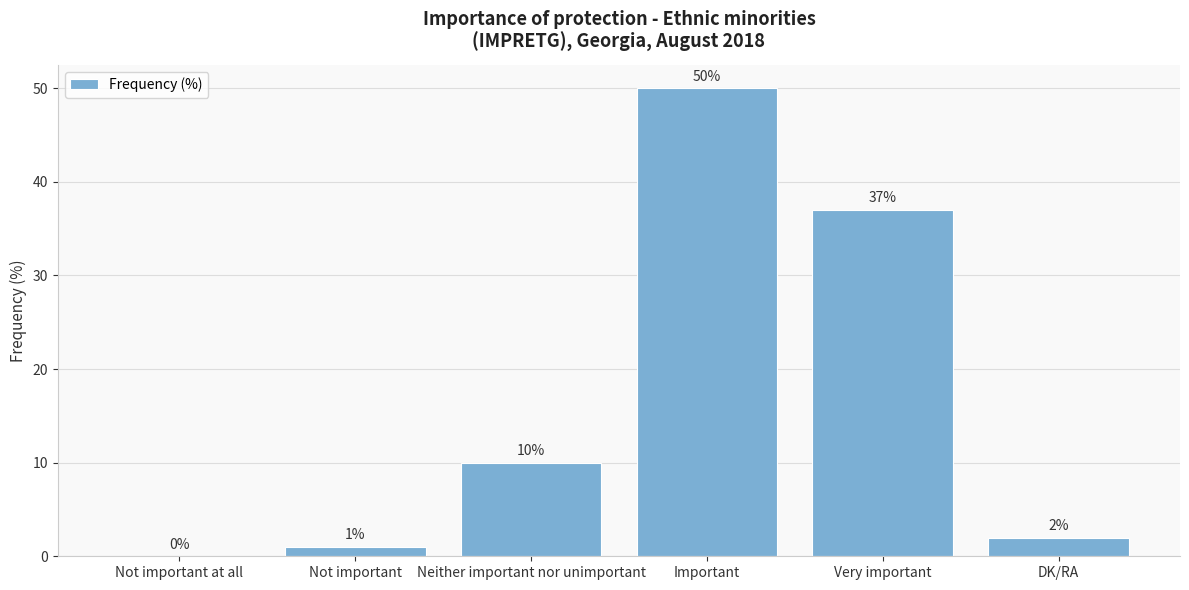

Which has a higher value, Very important or Neither important nor unimportant?

Very important